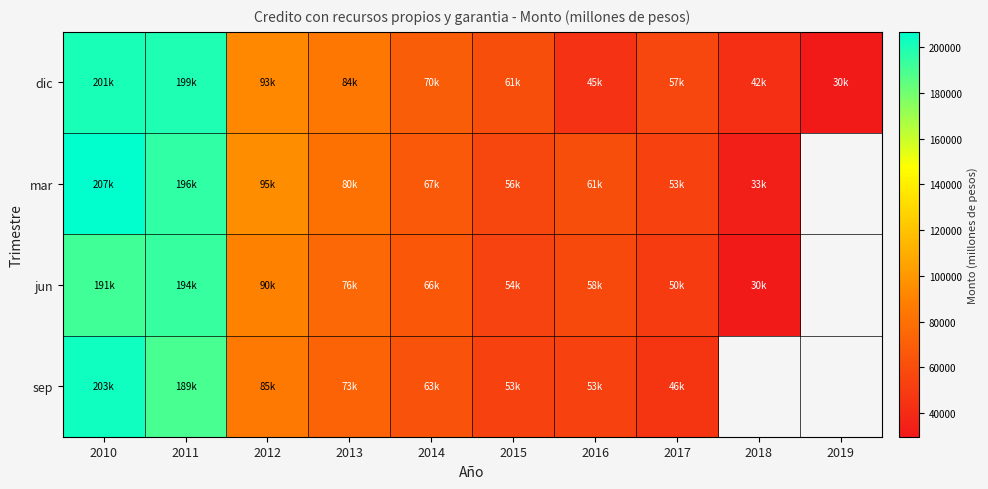

List the labels in order of dic value, largest first.

2010, 2011, 2012, 2013, 2014, 2015, 2017, 2016, 2018, 2019